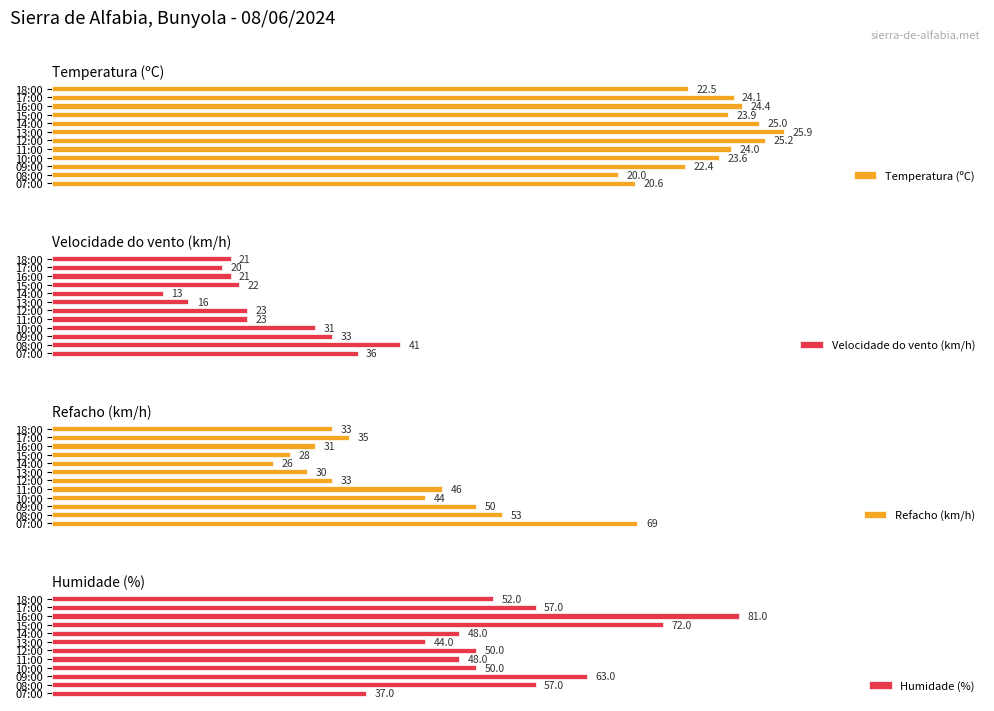

What is the minimum value for Velocidade do vento (km/h)?

13.0